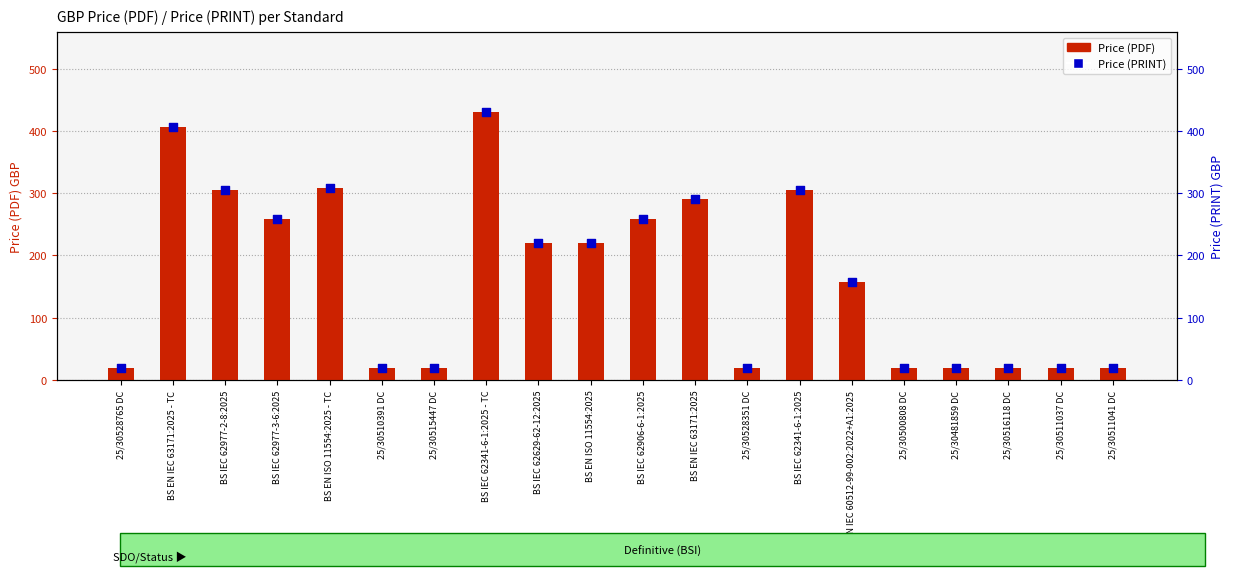

What are all the series names shown in the legend?

Price (PDF), Price (PRINT)